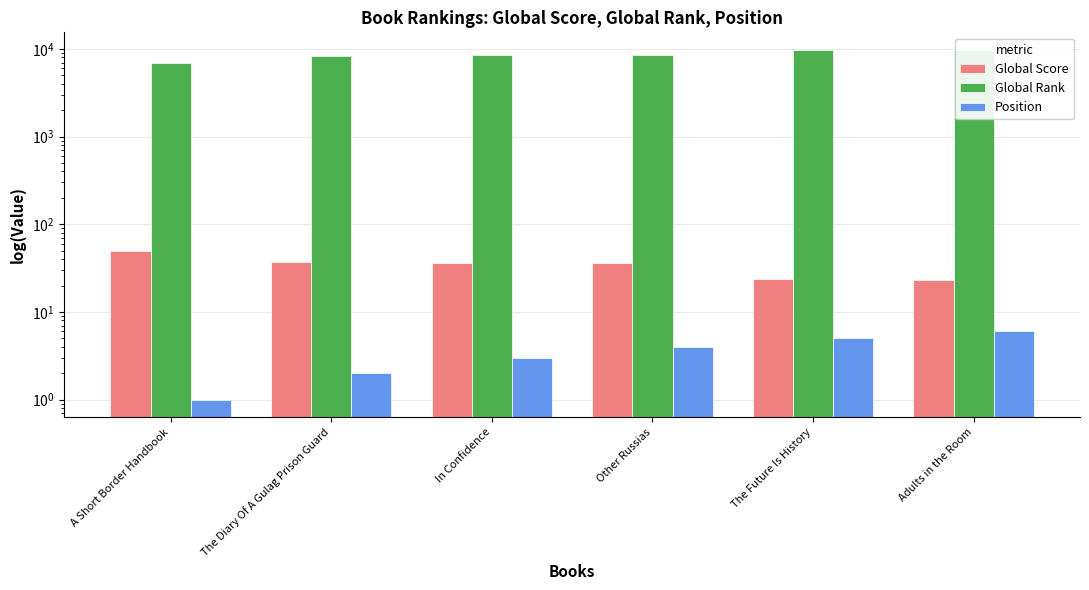

Which has a higher value, In Confidence or A Short Border Handbook?

A Short Border Handbook